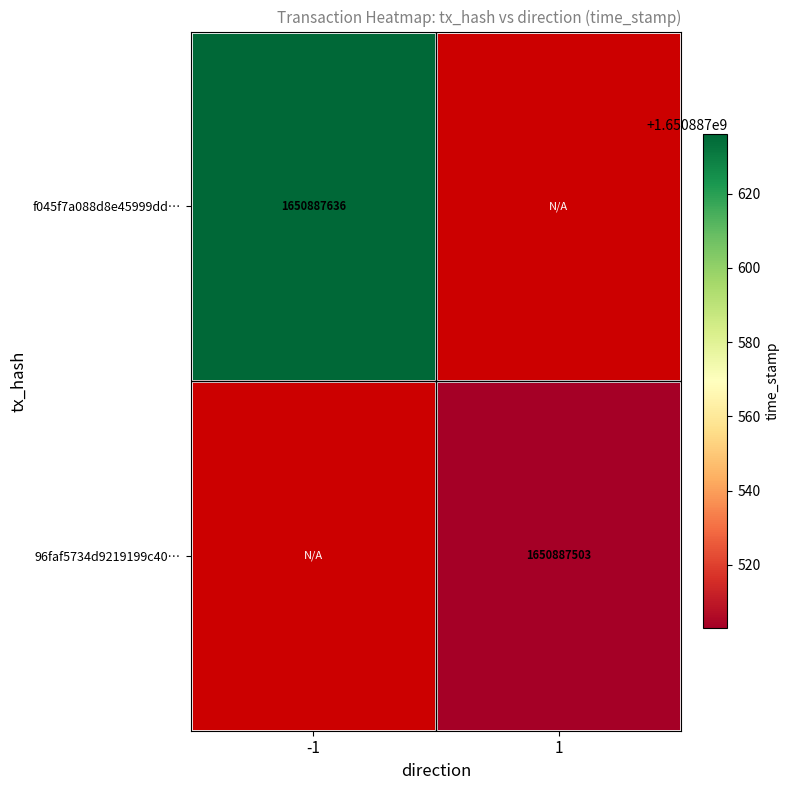

List the series in order of their peak value, highest first.

f045f7a088d8e45999dd1125d63024ec0db6137, 96faf5734d9219199c407d6bbb46dd894bea727